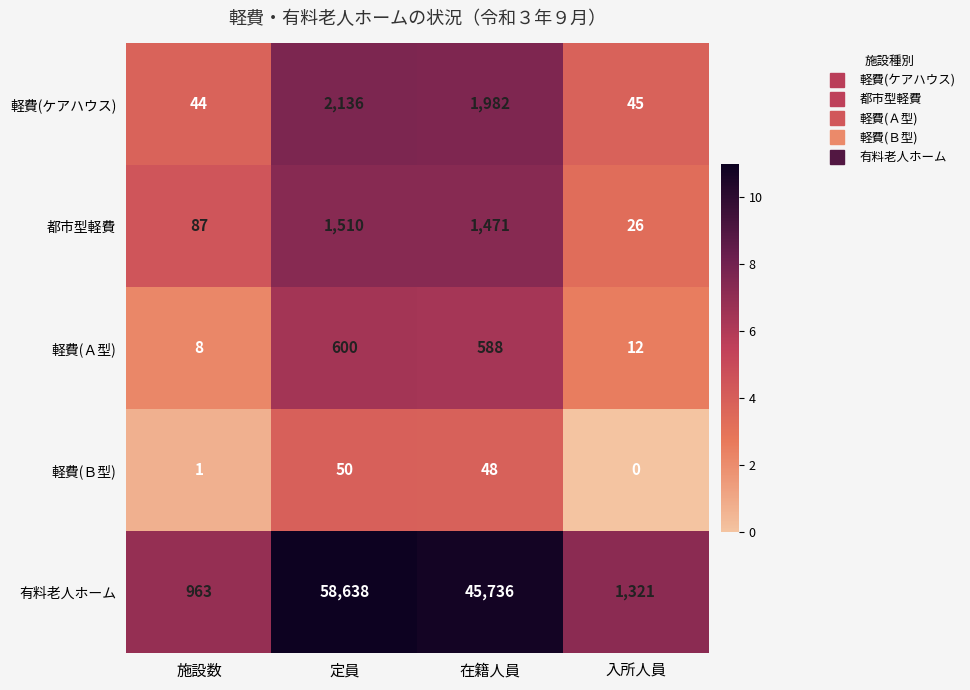

What is the sum of all 有料老人ホーム values?

106658